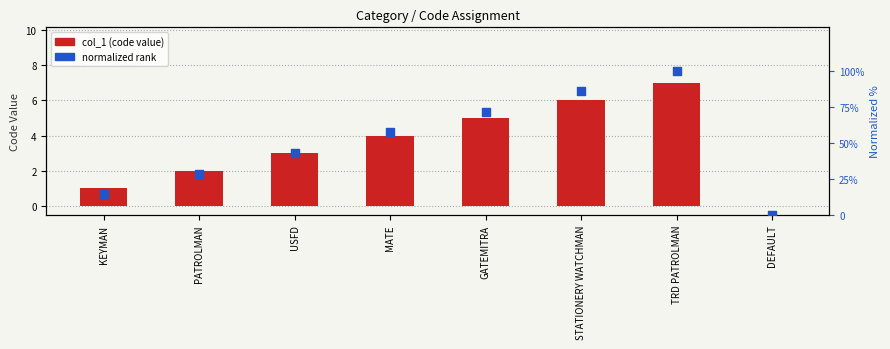

At how many categories does at least one series exceed 19?

6